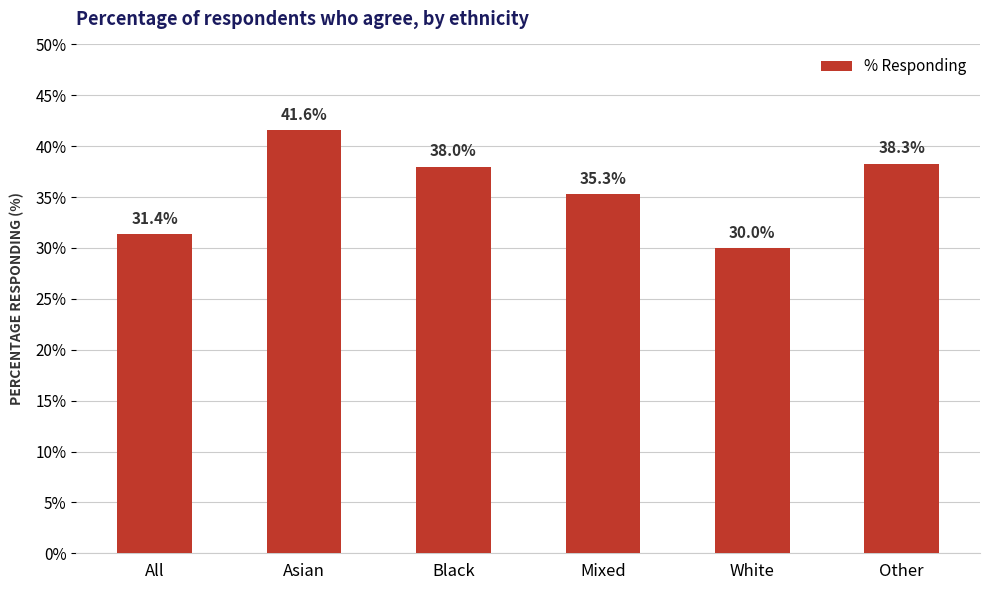

Count the number of categories in the chart.

6